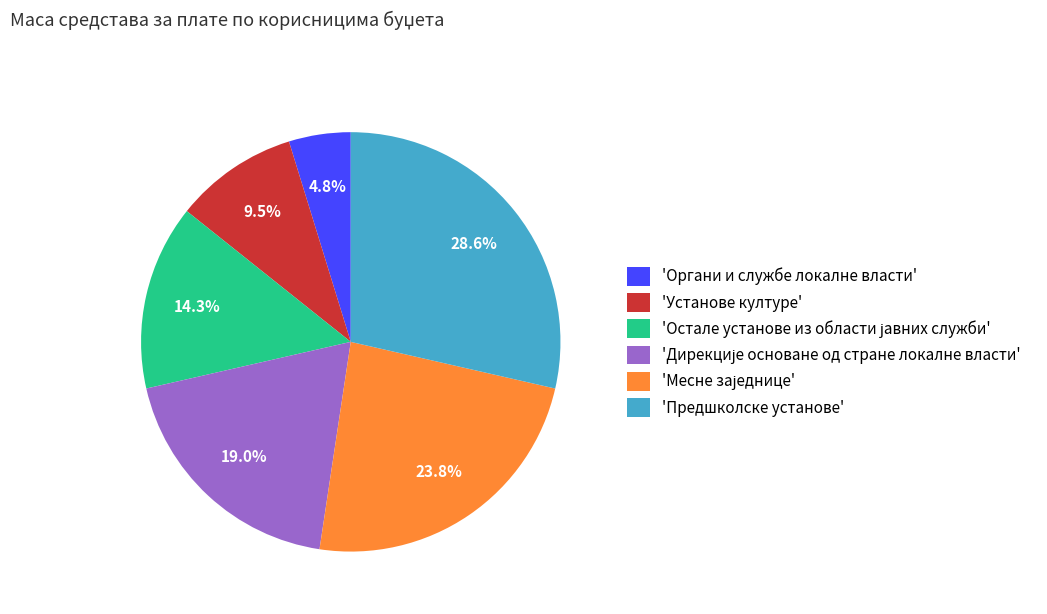

Does any single category account for the majority?

No